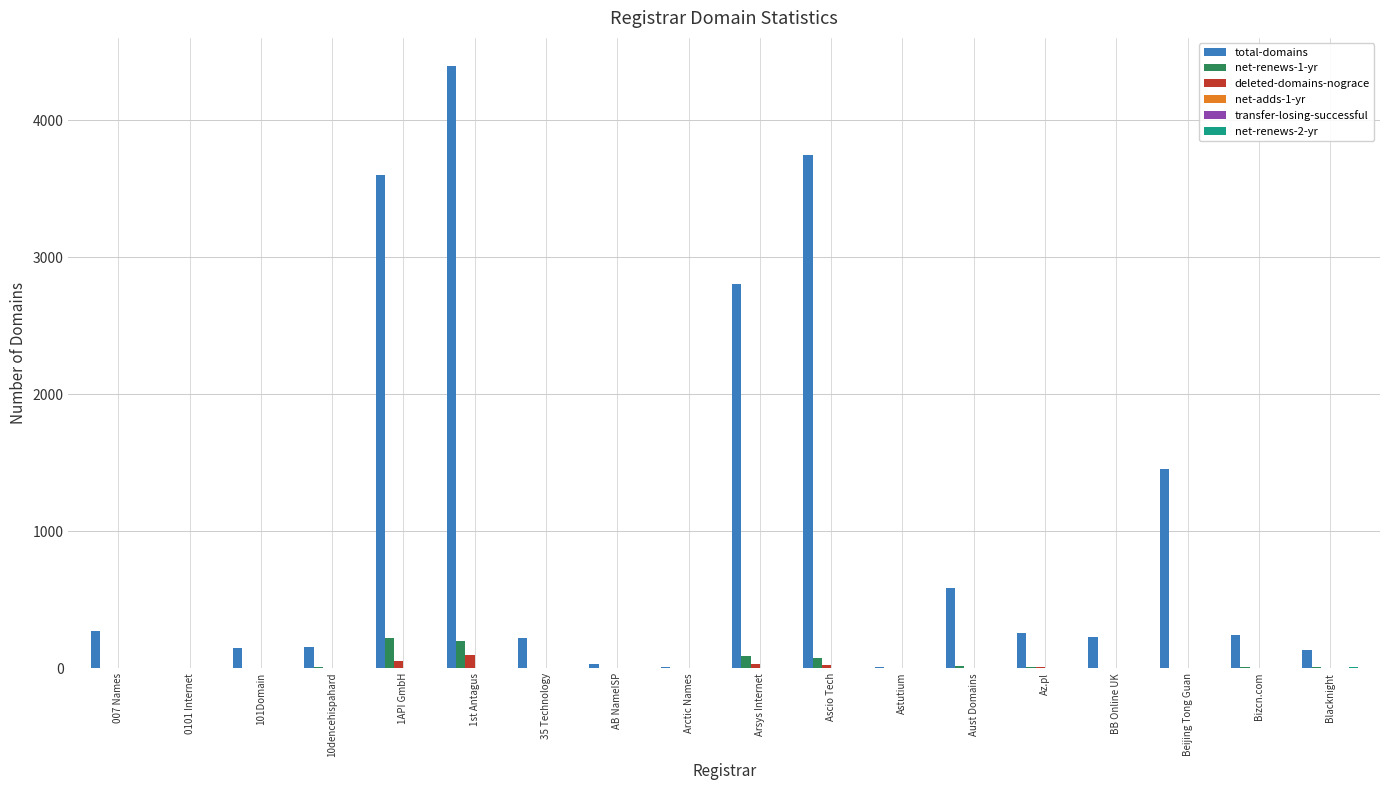

True or false: net-renews-1-yr has a value of 3 at 101Domain.

True